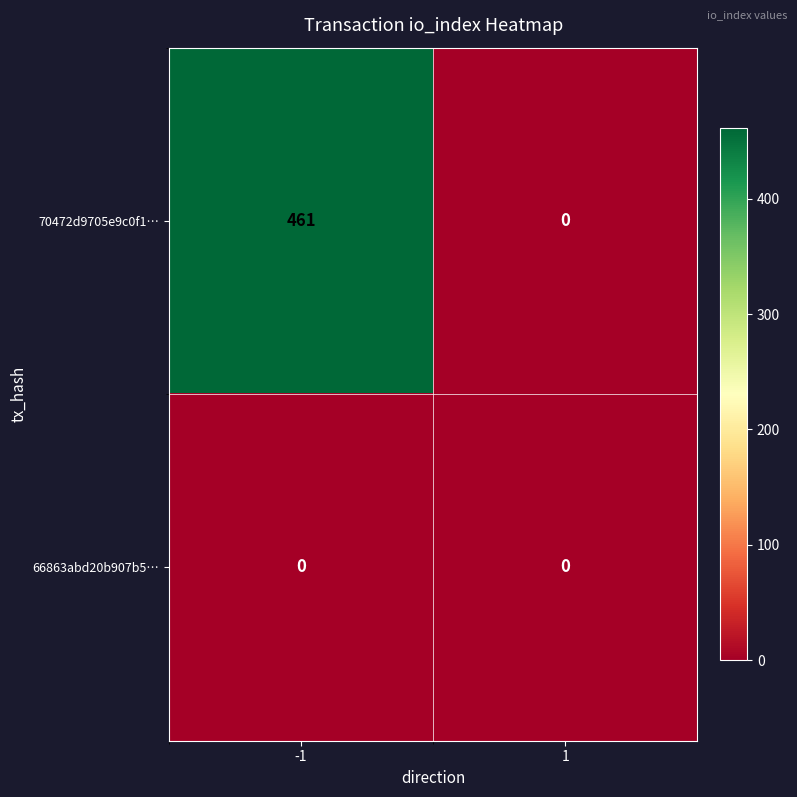

Which series has the widest spread of values?

70472d9705e9c0f1…